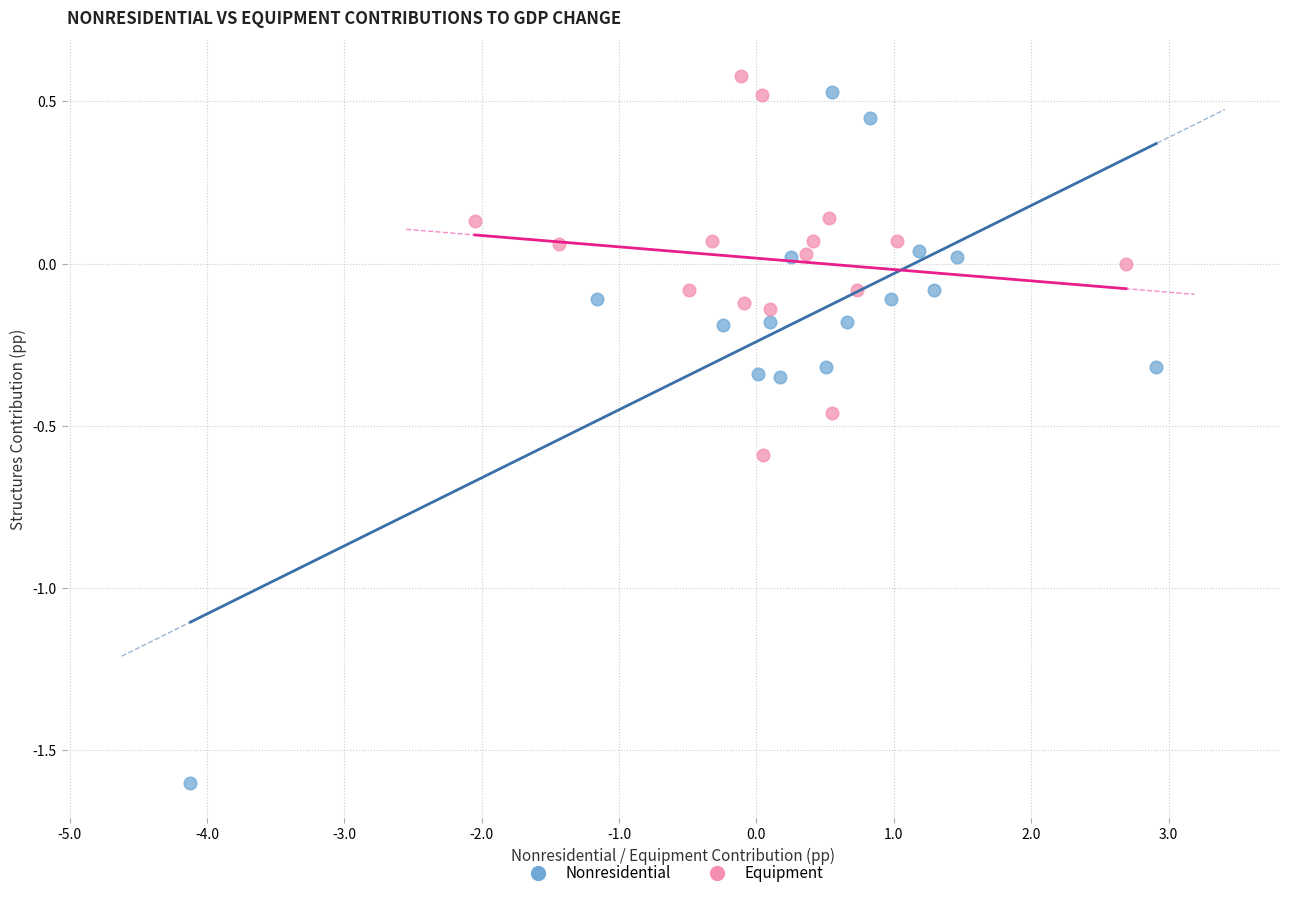

Which series reaches the minimum Y coordinate?

Nonresidential